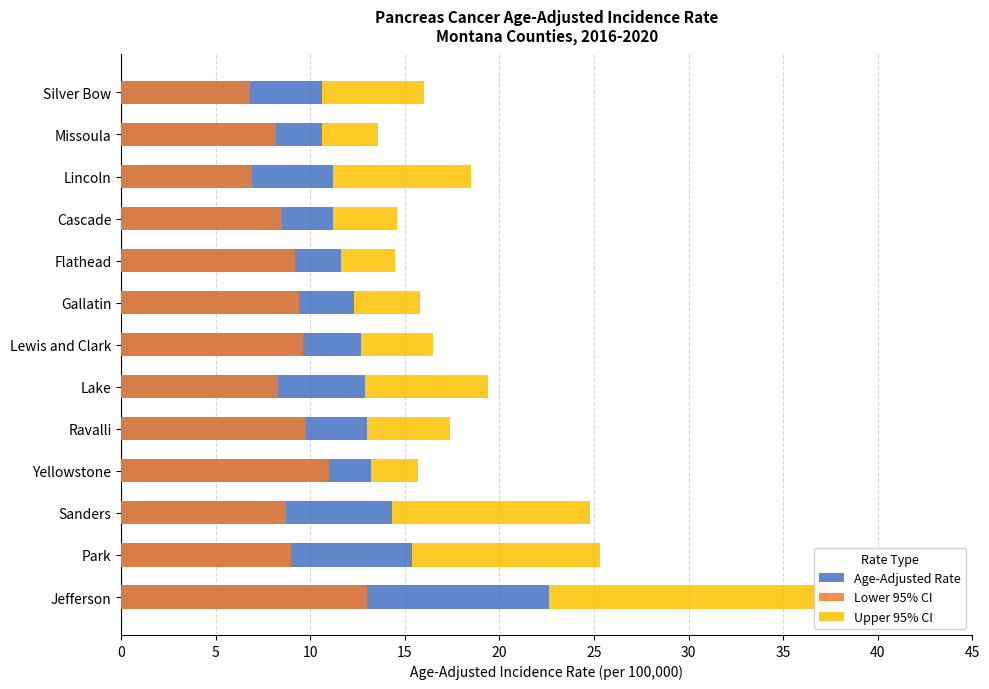

What is the smallest value displayed?

2.5